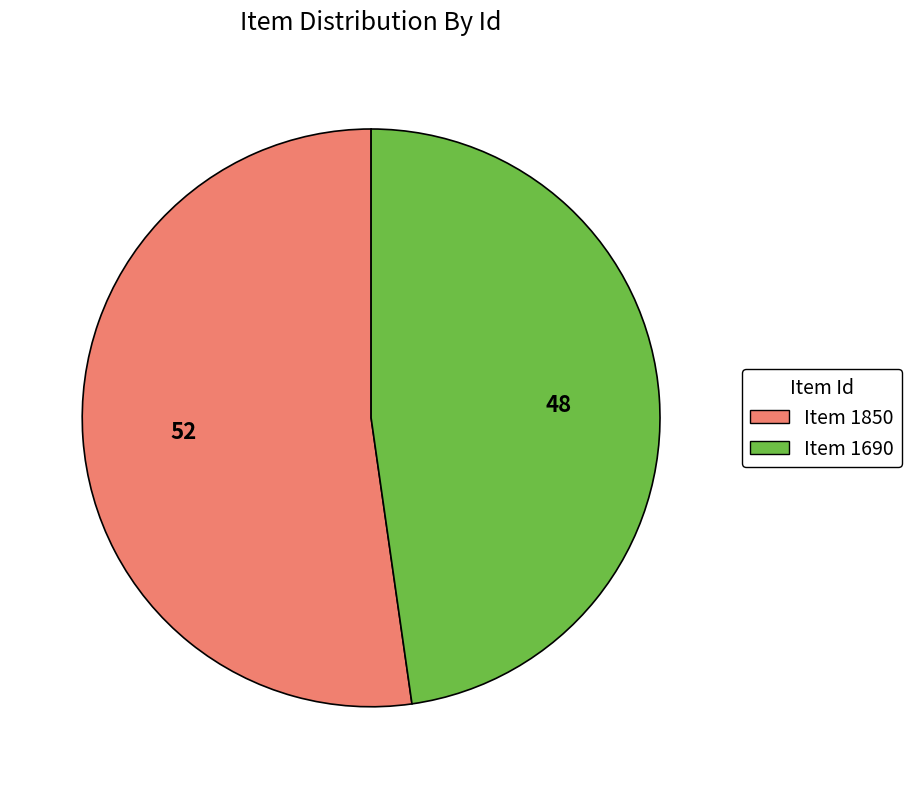

Rank the categories by value from lowest to highest.

Item 1690, Item 1850